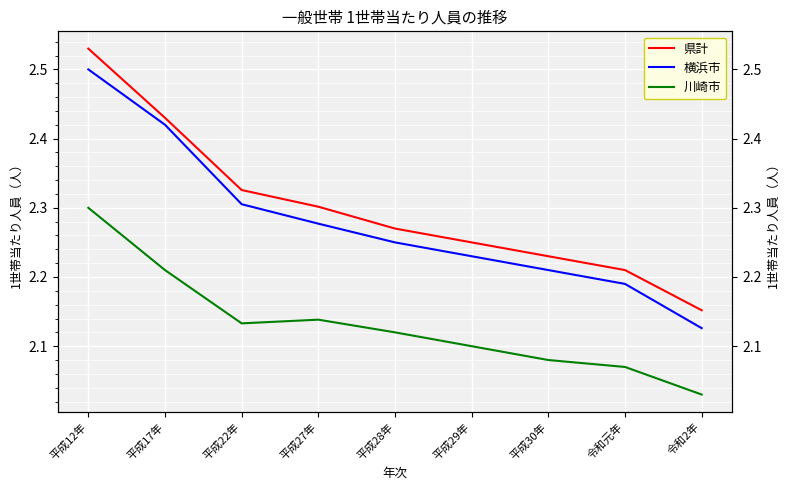

The value of 川崎市 at 令和元年 is 2.1. True or false?

True